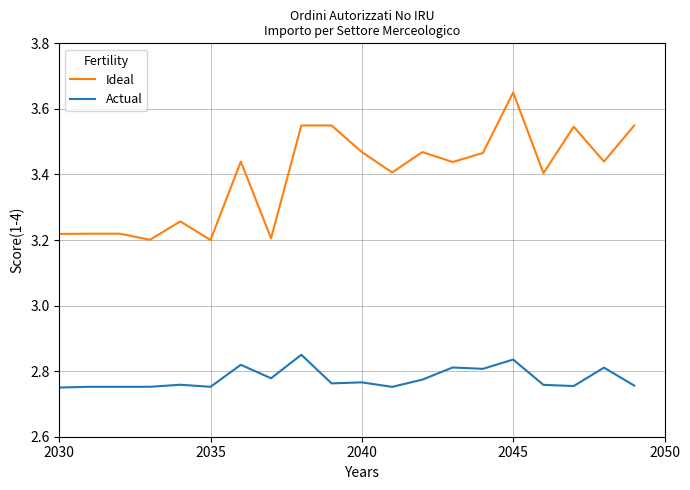

What is the difference between the maximum and second lowest values in the Ideal series?

0.4